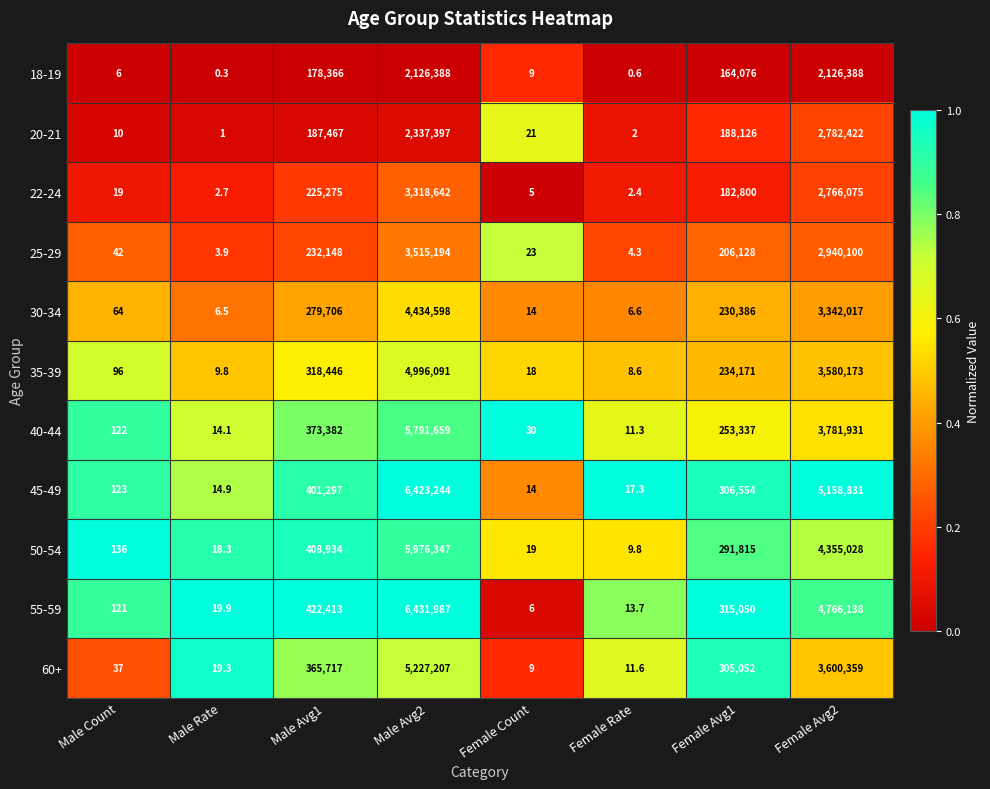

True or false: 25-29 has a value of 35.7 at Female Count.

False